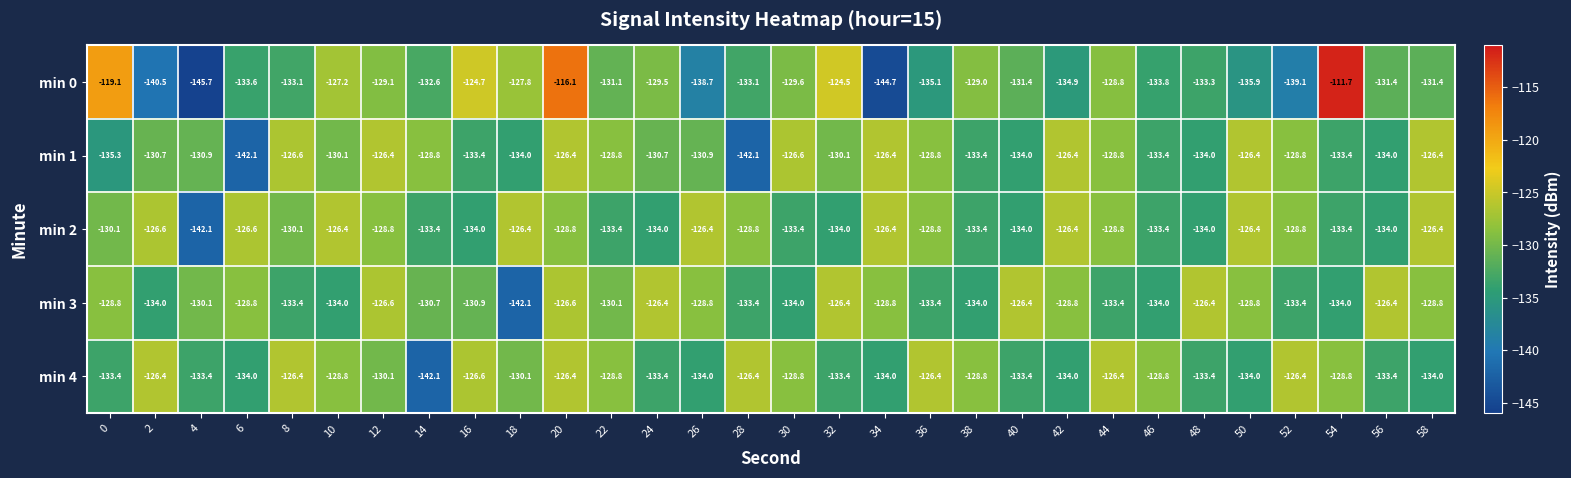

Which label corresponds to the smallest value in the chart?

4